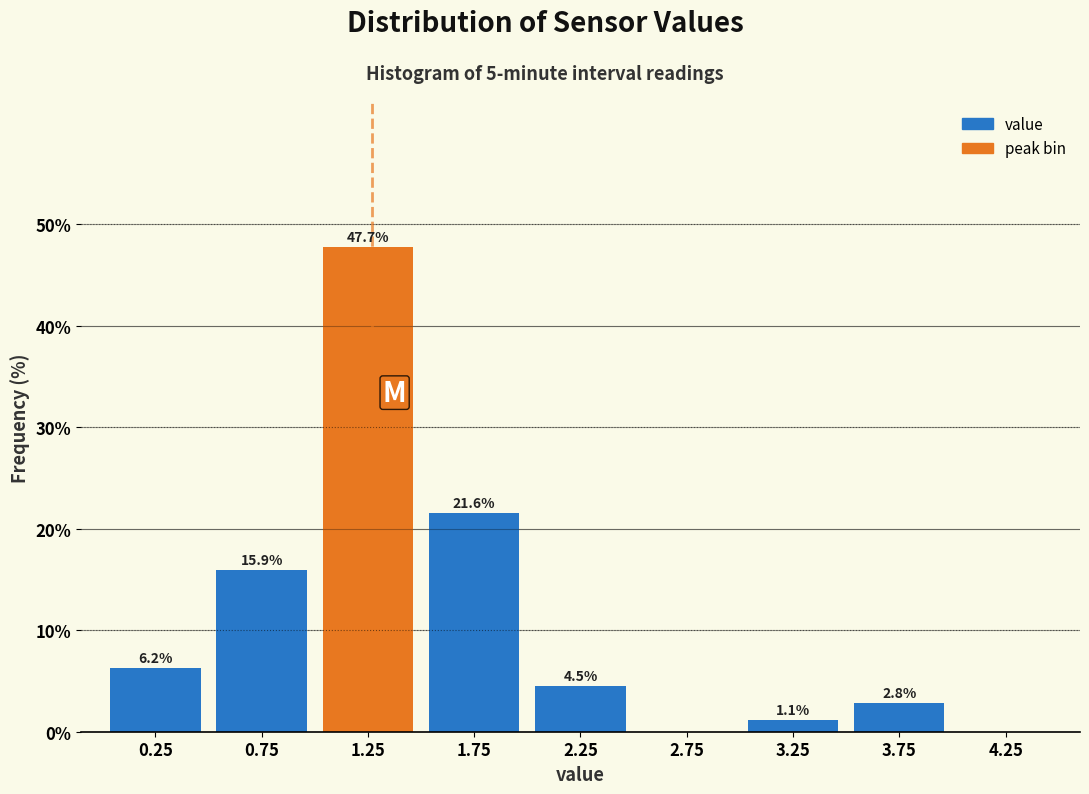

Which range on the x-axis has the tallest bar?

1.0 to 1.5